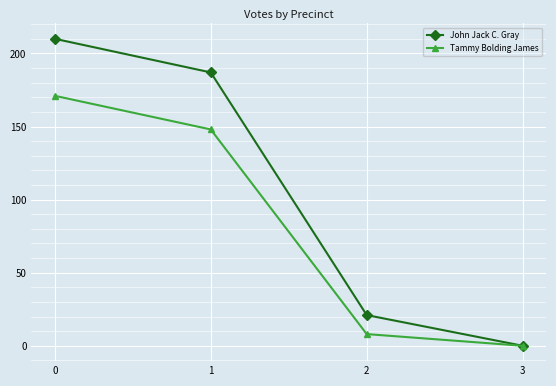

What is the maximum value for John Jack C. Gray?

210